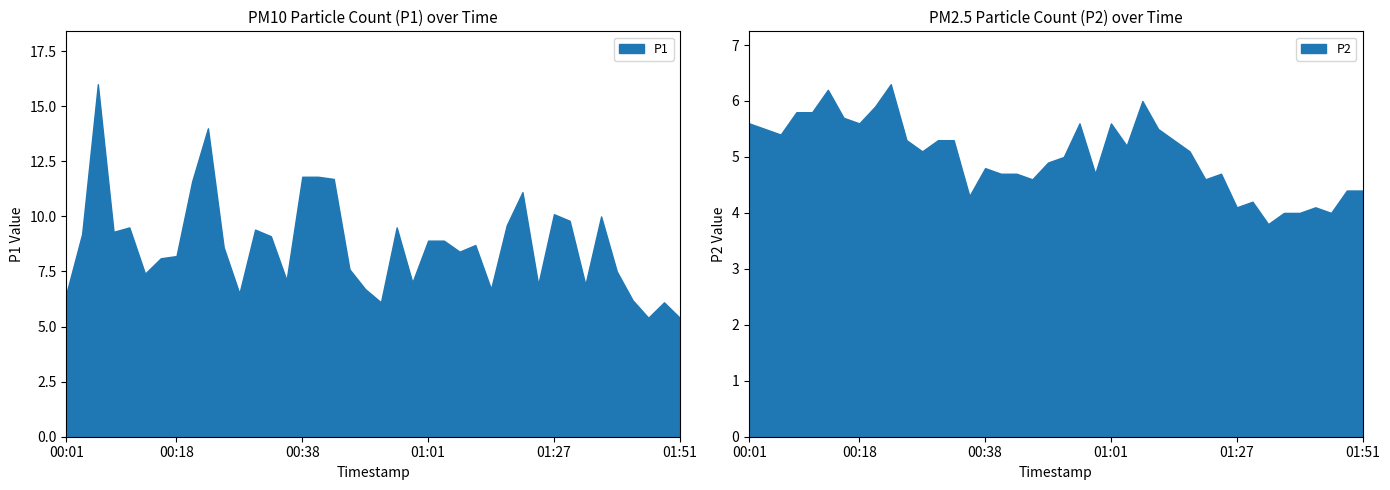

Where is the first local maximum for P2?

00:14